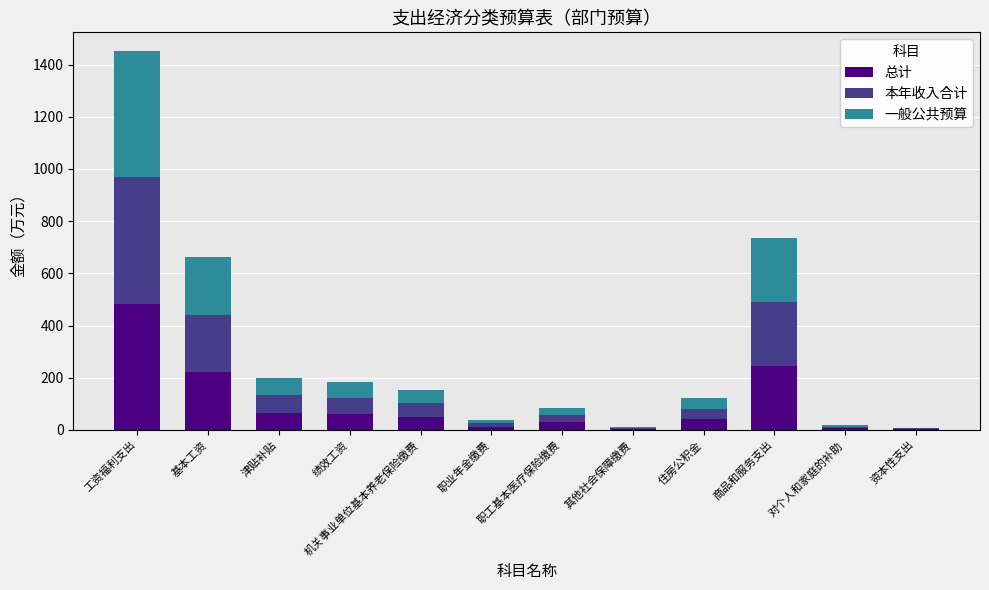

True or false: 总计 has a value of 61.0 at 绩效工资.

True